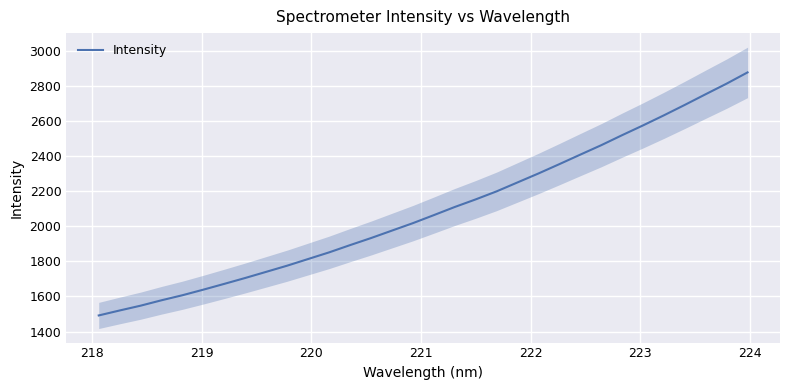

How many lines are shown in the chart?

1